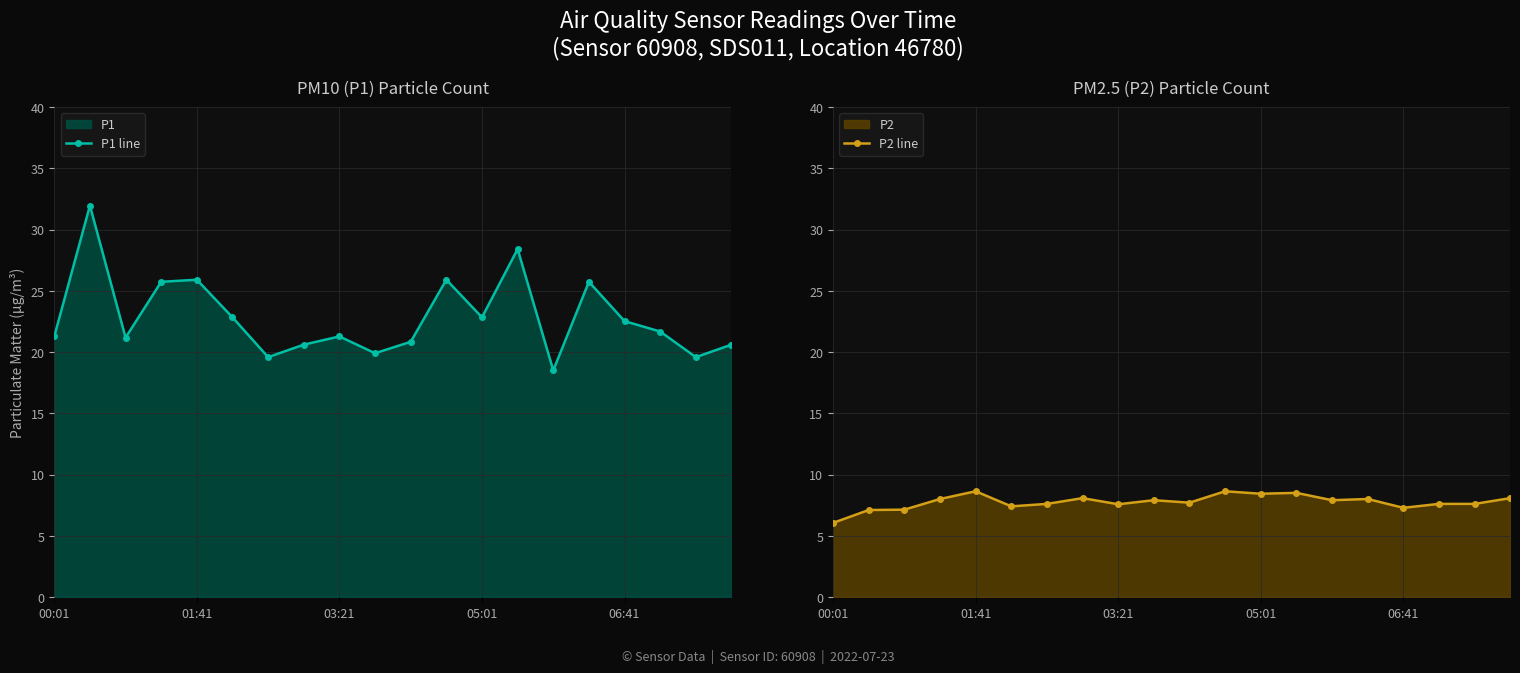

What is the average value of the P2 line series?

7.8